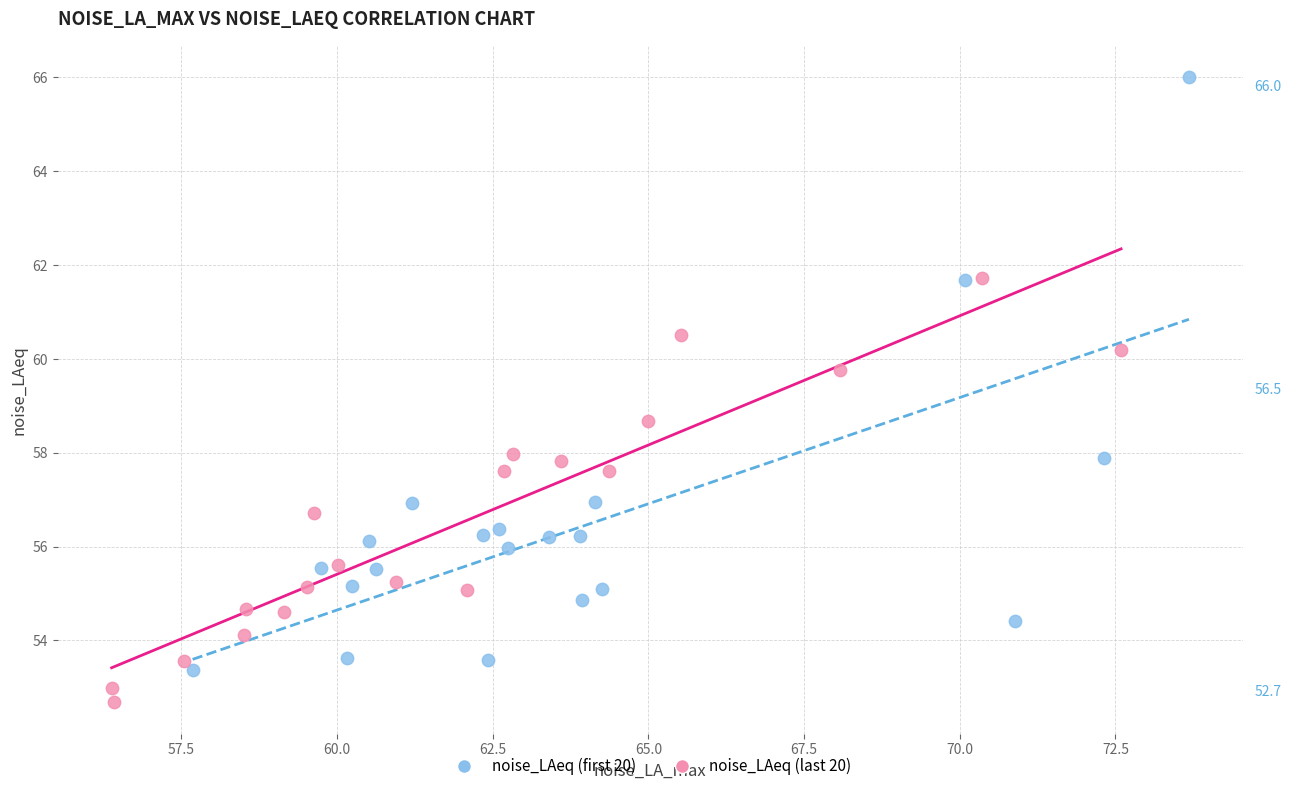

Which series contains the lowest Y value?

noise_LAeq (last 20)